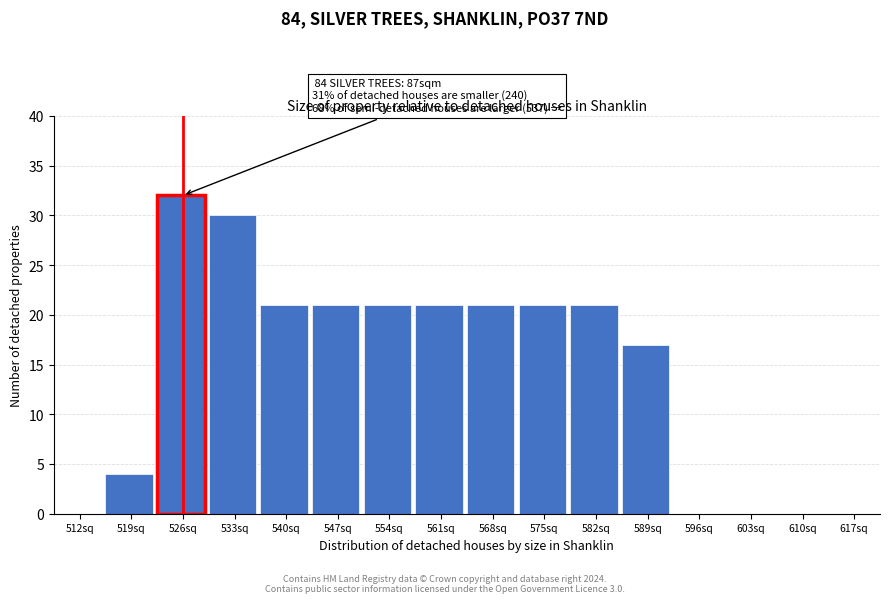

Reading left to right, what are all the values shown in this chart?

512sq=0	519sq=4	526sq=32	533sq=30	540sq=21	547sq=21	554sq=21	561sq=21	568sq=21	575sq=21	582sq=21	589sq=17	596sq=0	603sq=0	610sq=0	617sq=0